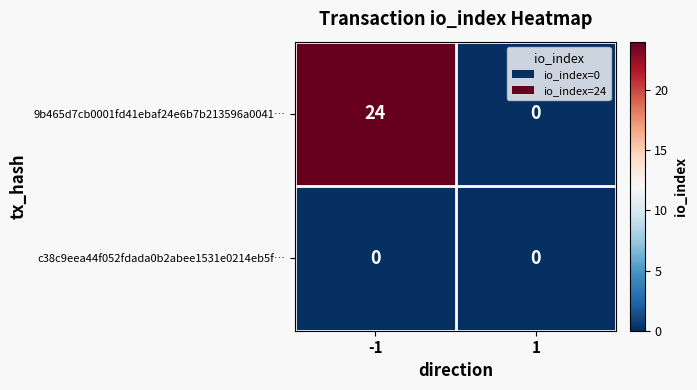

Is it true that 9b465d7cb0001fd41ebaf24e6b7b213596a0041… equals 9 at 1?

False